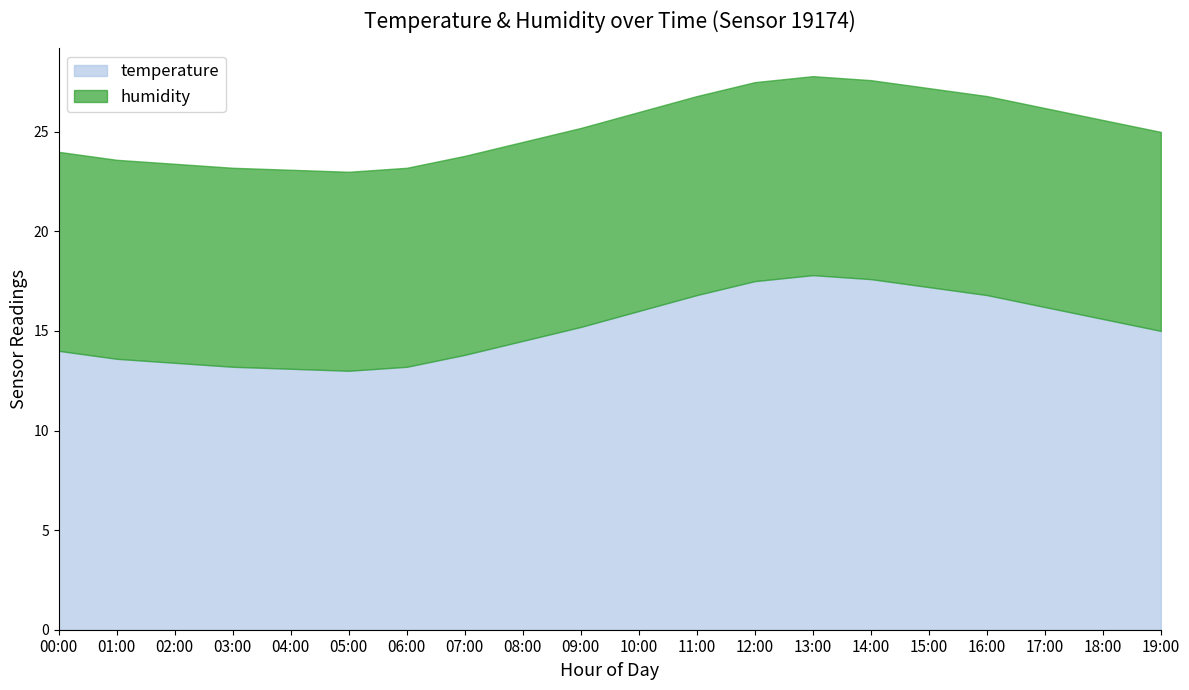

True or false: humidity and temperature intersect in this chart.

False